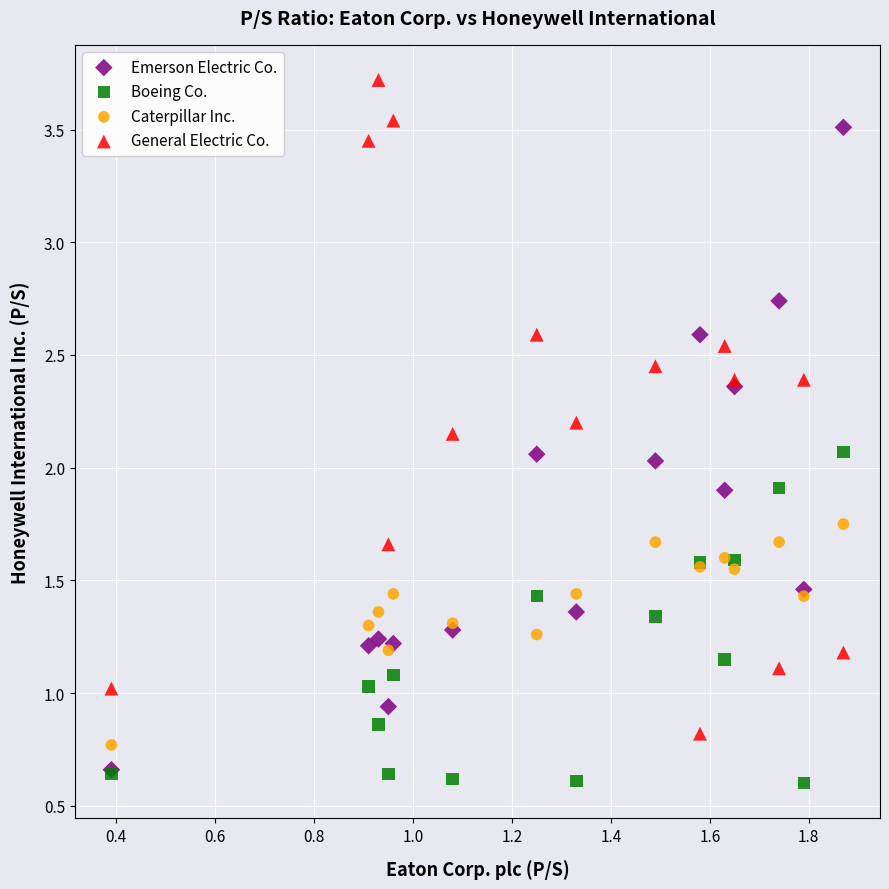

What are all the series names shown in the legend?

Emerson Electric Co., Boeing Co., Caterpillar Inc., General Electric Co.